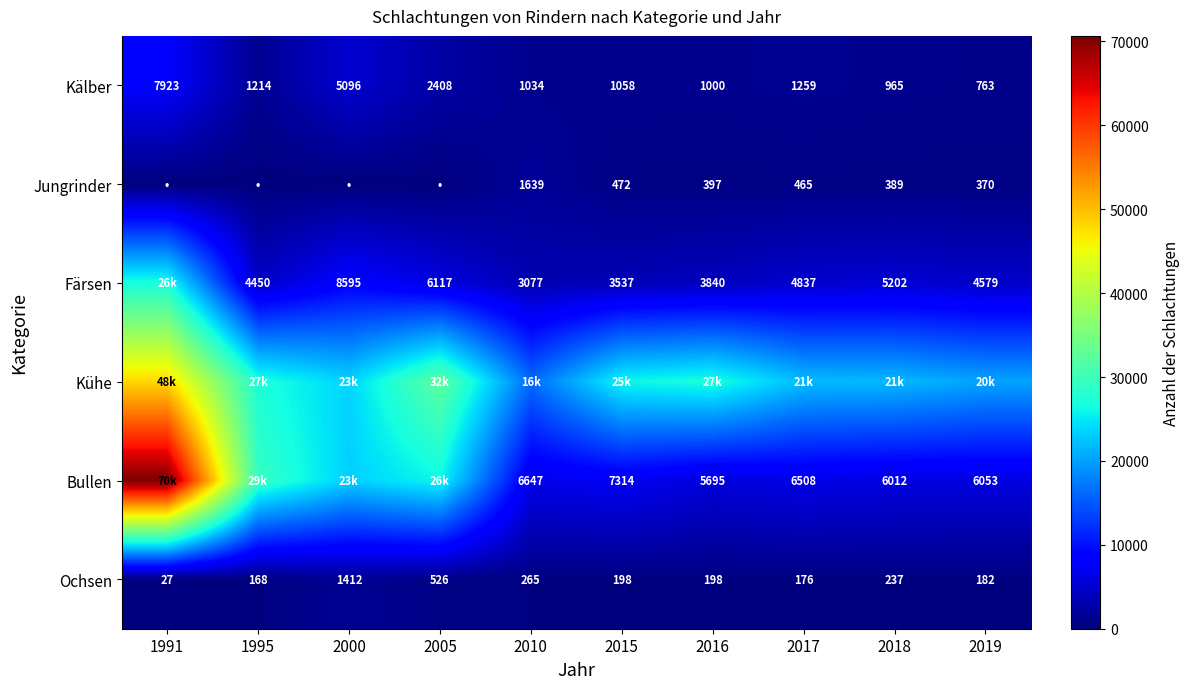

List the labels in order of Kälber value, smallest first.

2019, 2018, 2016, 2010, 2015, 1995, 2017, 2005, 2000, 1991